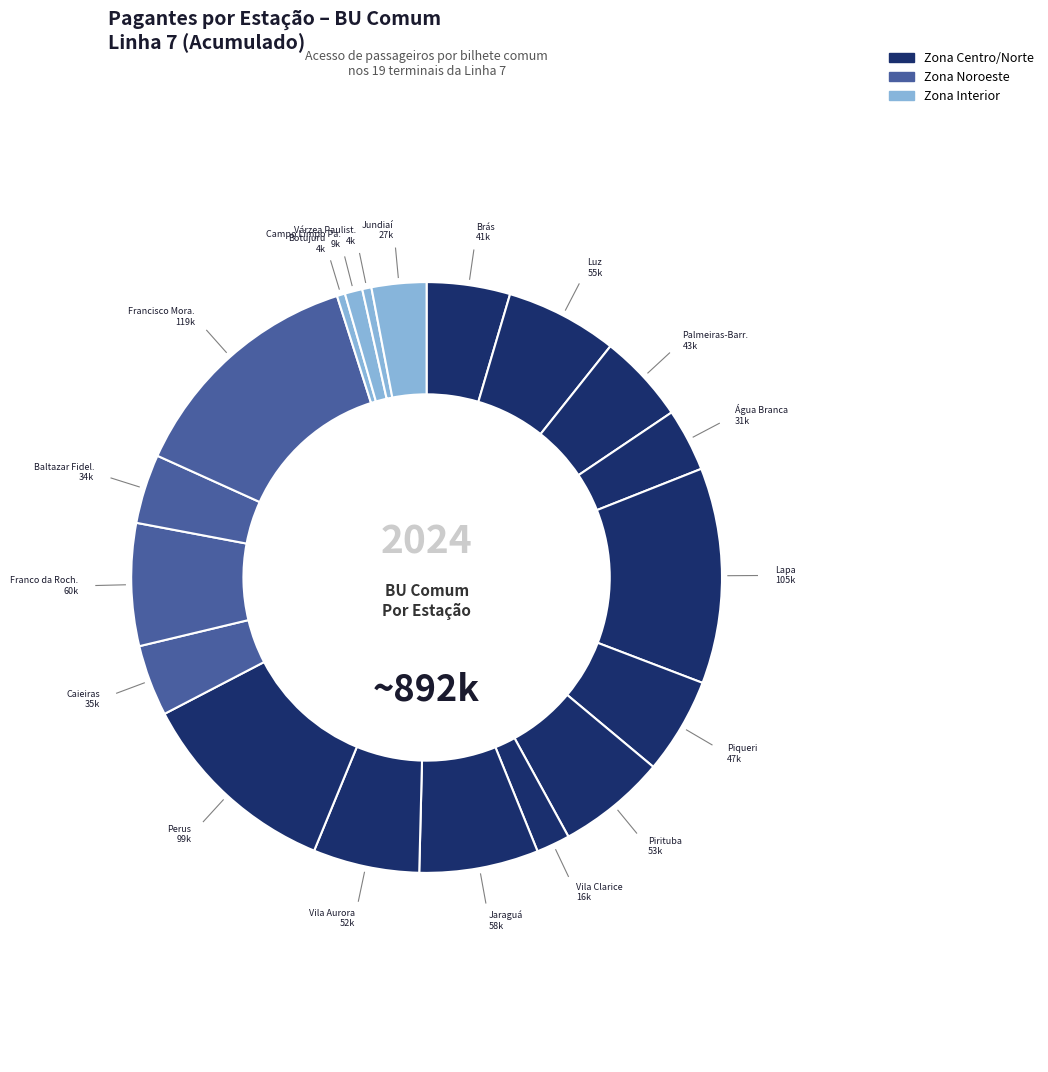

Count the number of slices in the pie.

19